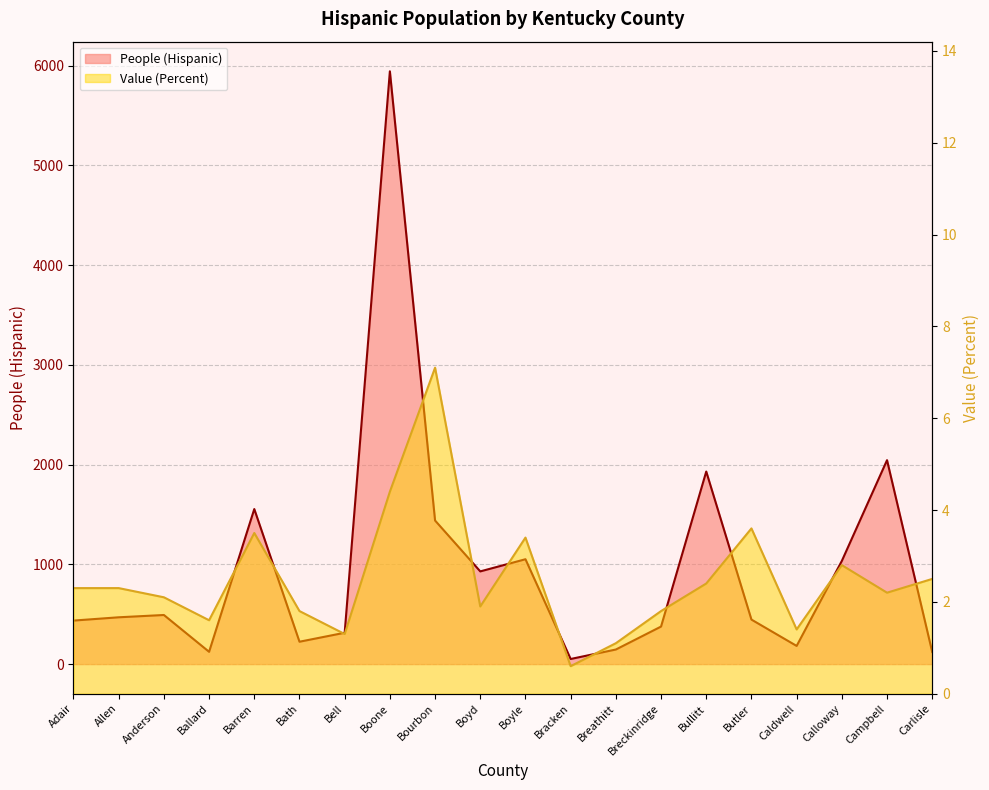

How many interior local valleys does the People (Hispanic) series have?

5